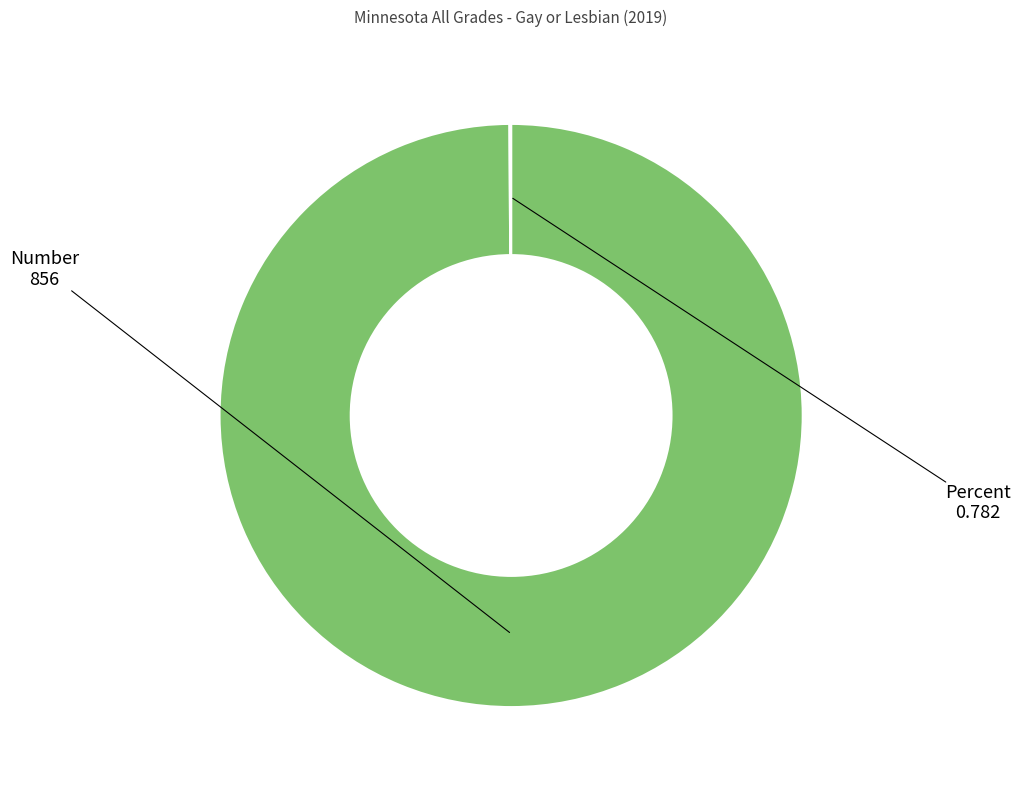

True or false: Number accounts for 100% of the total.

True